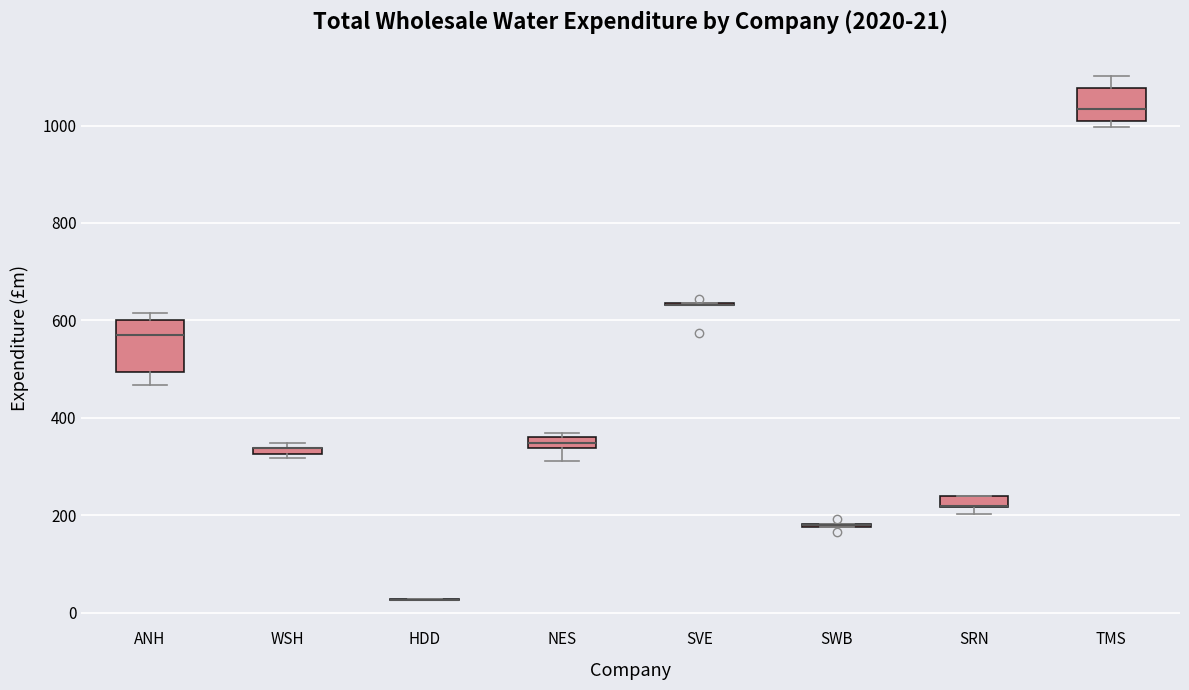

Comparing the boxes themselves (not the whiskers), which one is the tallest?

ANH